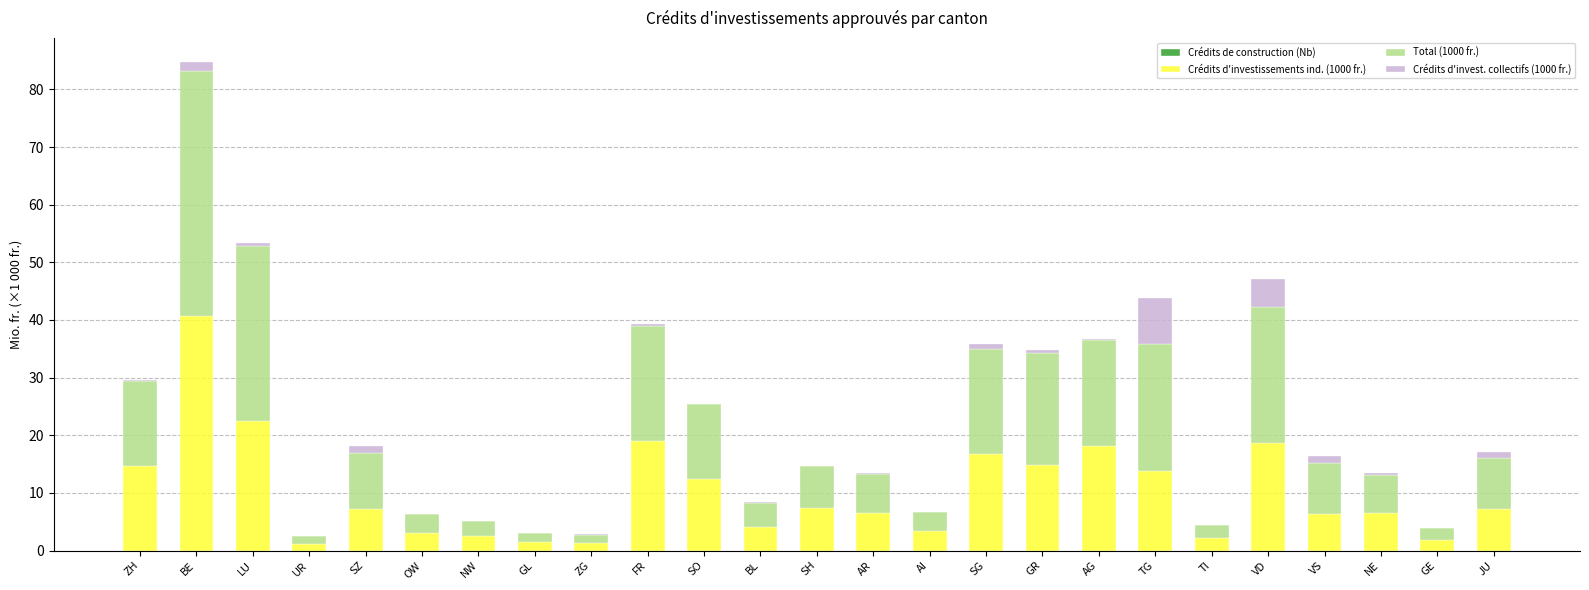

At which category is the sum across all series the highest?

BE